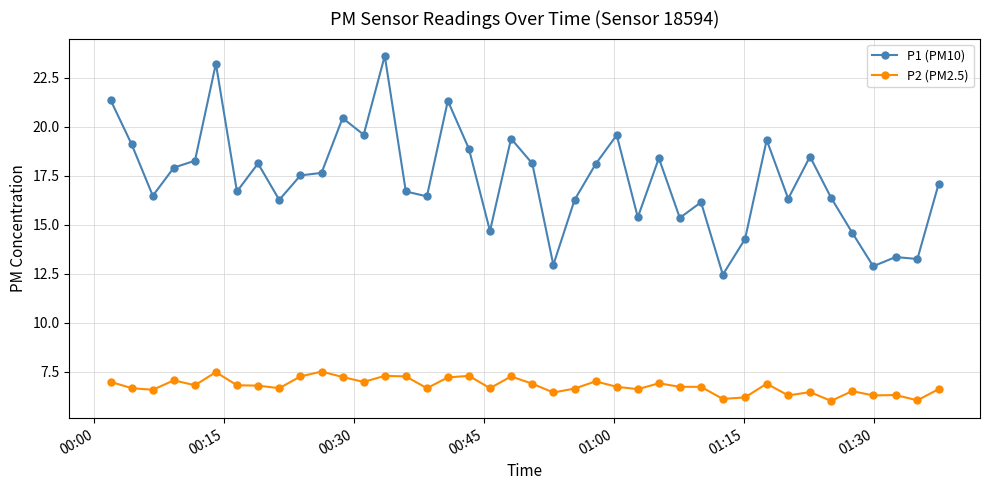

What is the value of the P2 (PM2.5) point at the 33rd from the left?

6.3